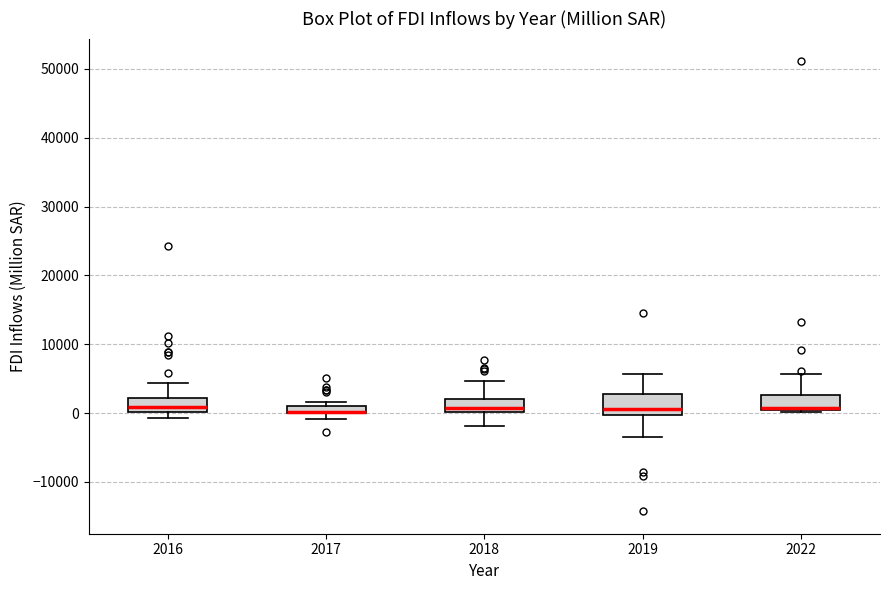

Where is the lower edge of the box at x = 2017 on the y-axis? The values are not printed on the chart, so give them approximately, as read against the axis.

0